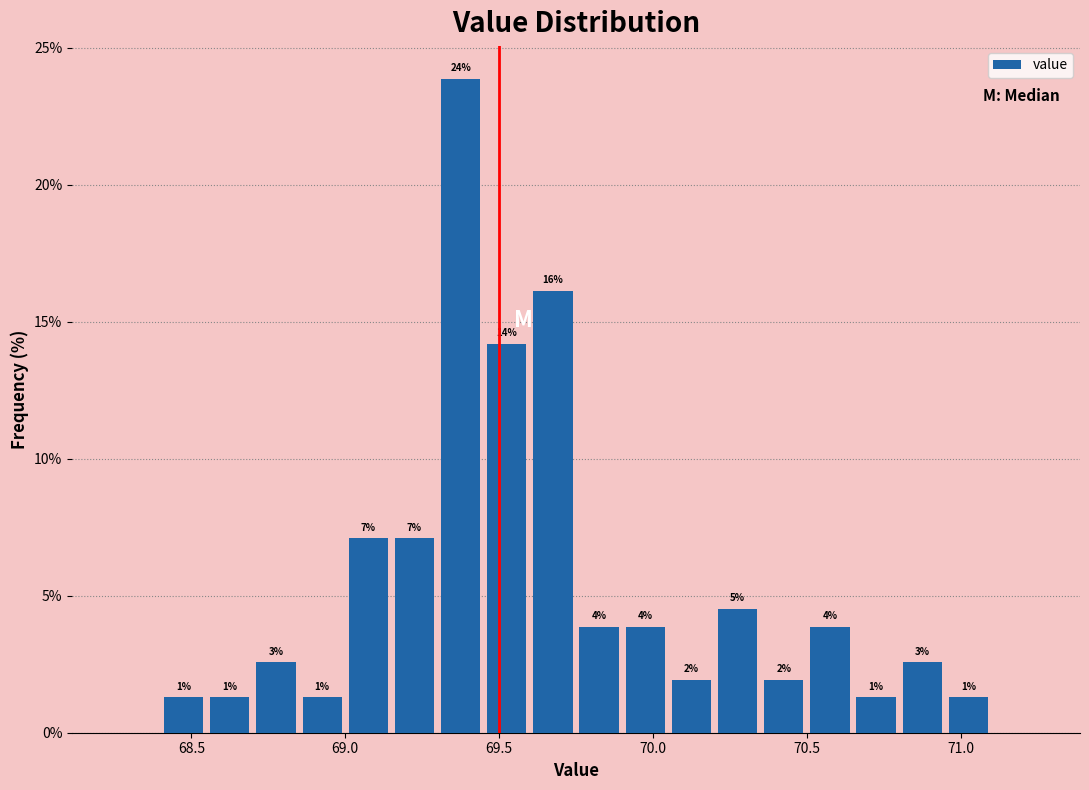

Around what value on the x-axis is the tallest bar? Give the approximate position of its centre, as read against the axis.

69.40